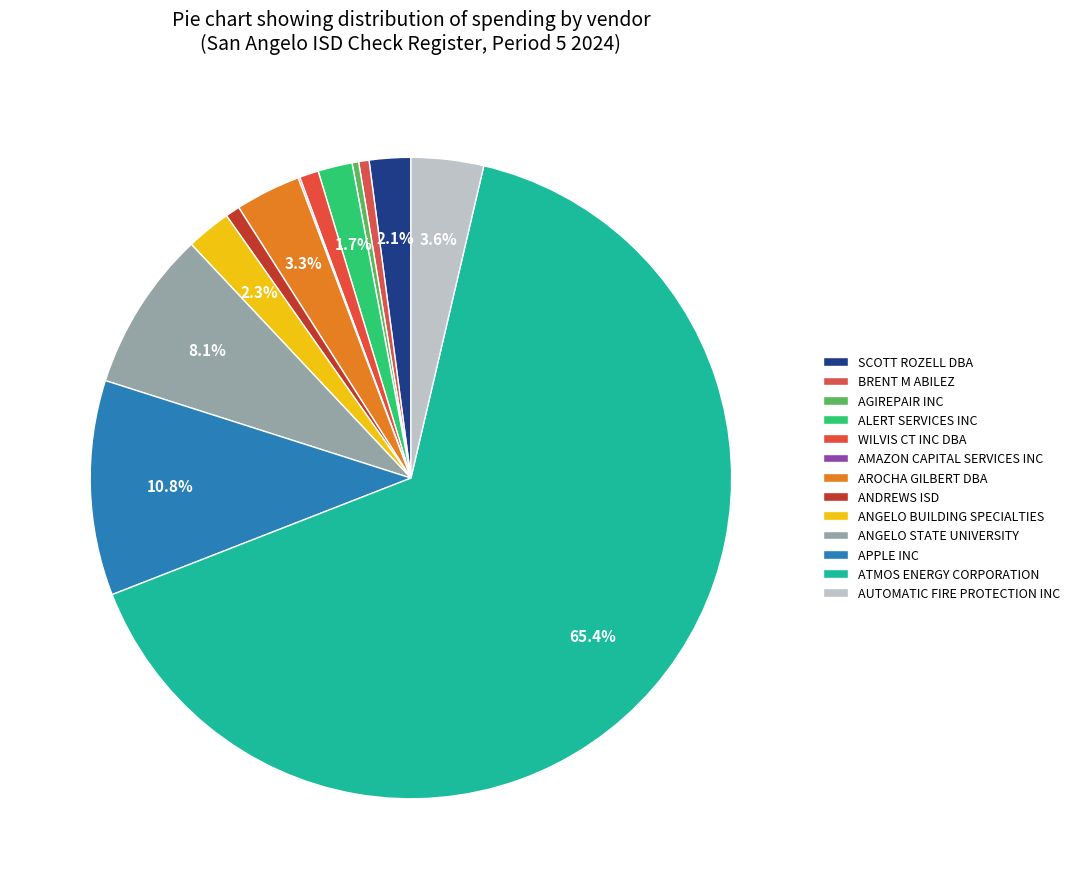

To the nearest percent, what percentage of the pie is BRENT M ABILEZ?

1%